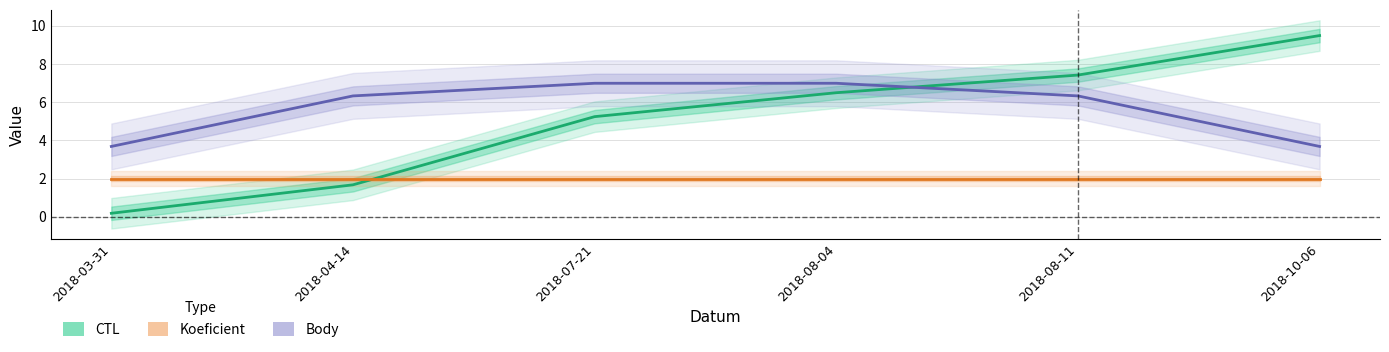

The CTL series shows 8.7 at 2018-07-21. True or false?

False